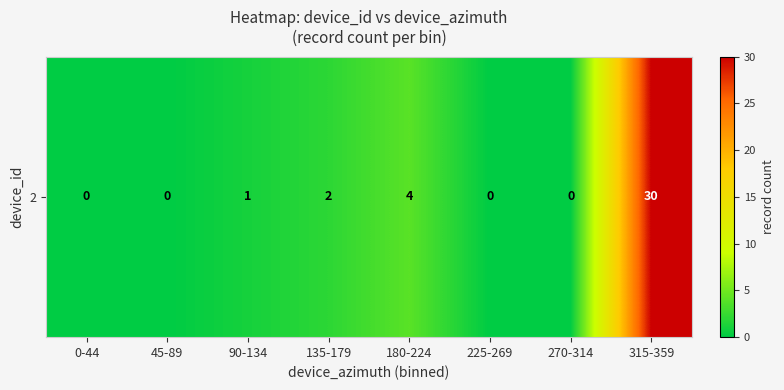

How many positive values are there?

4